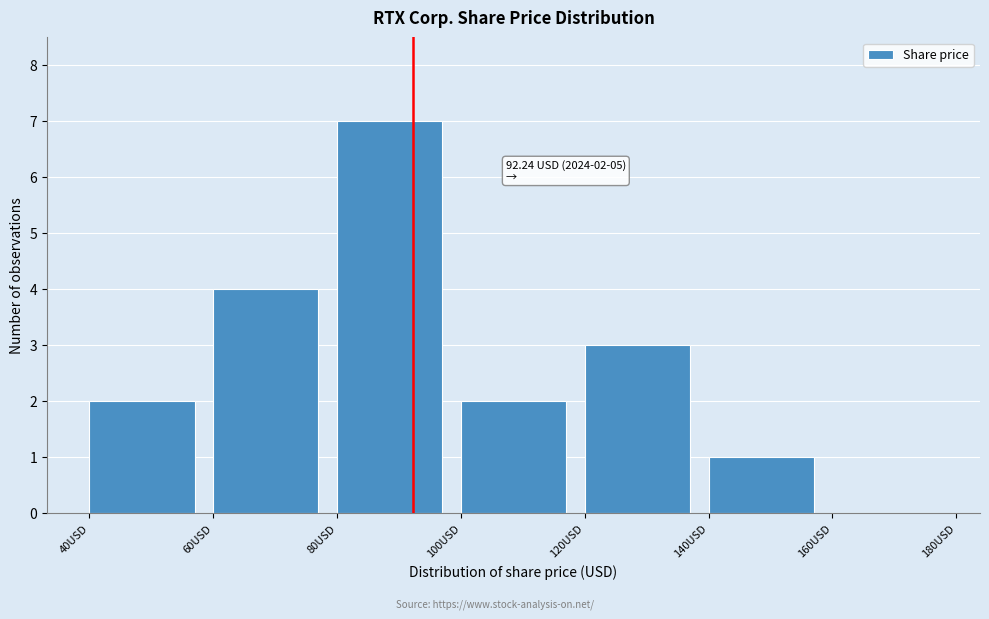

Over which range of the x-axis is the bar tallest?

80 to 100